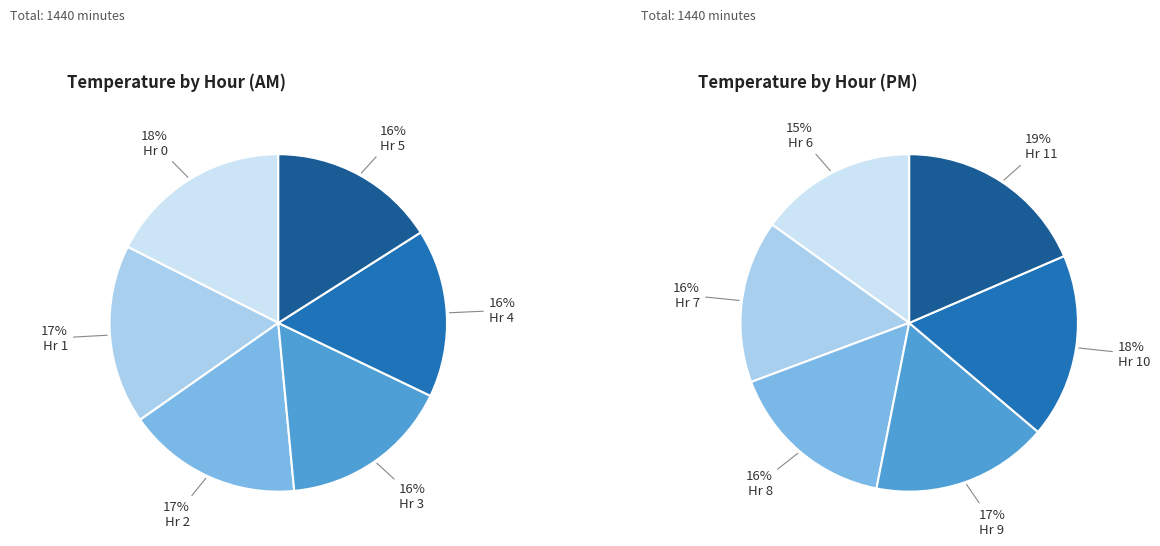

What is the change in value from Hour 1 to Hour 10?

+1.4